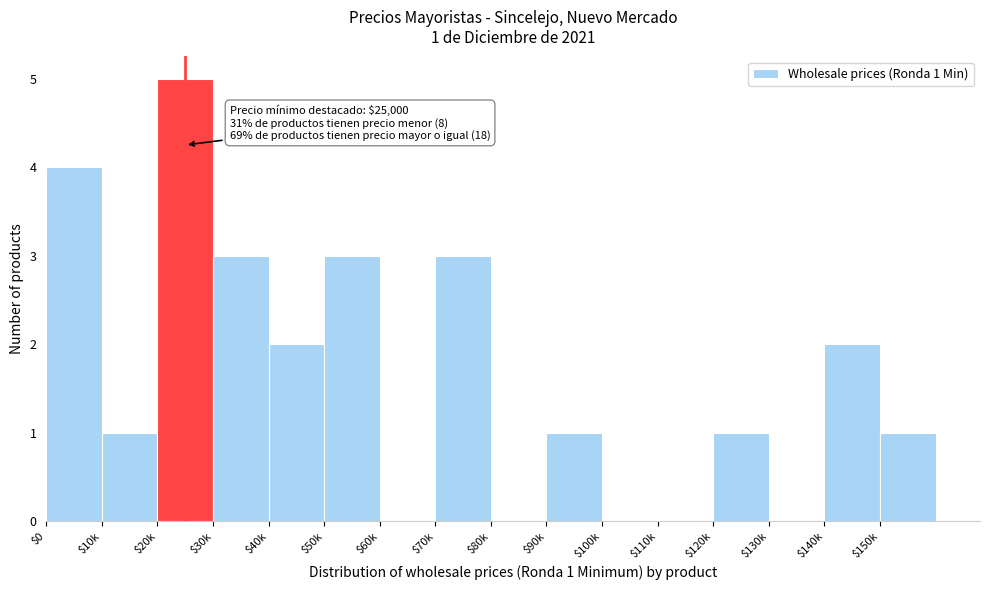

What is the maximum value shown in the chart?

5